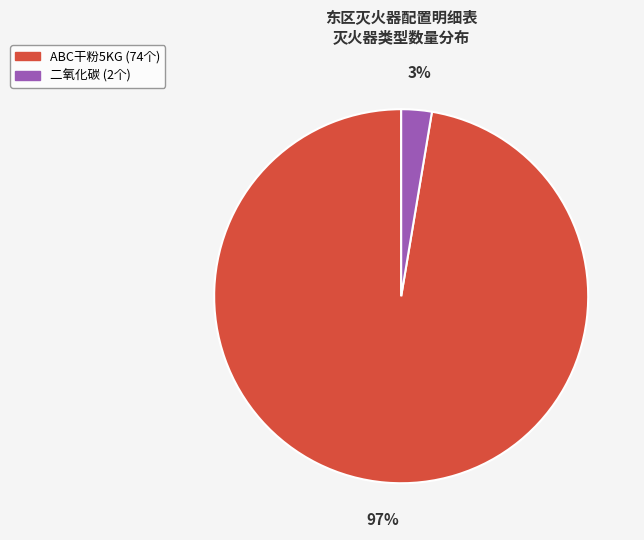

Is there a majority slice in this chart?

Yes